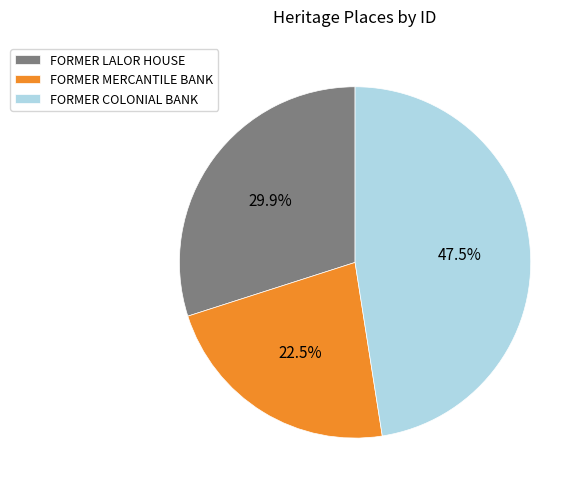

Is the sum of FORMER LALOR HOUSE and FORMER COLONIAL BANK greater than half?

Yes